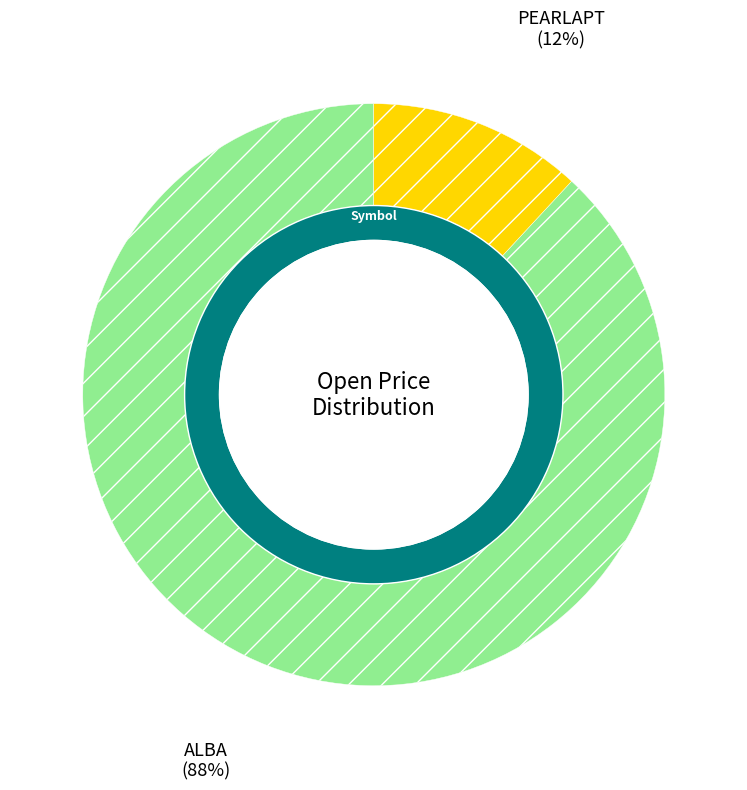

Which category has the smallest portion of the pie?

PEARLAPT